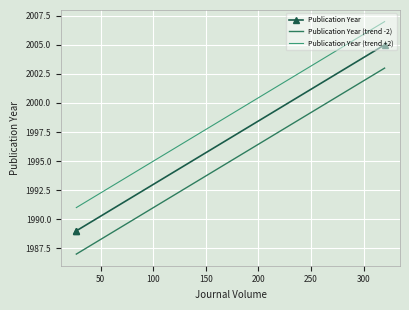

True or false: Publication Year has a value of 2957 at 0.

False